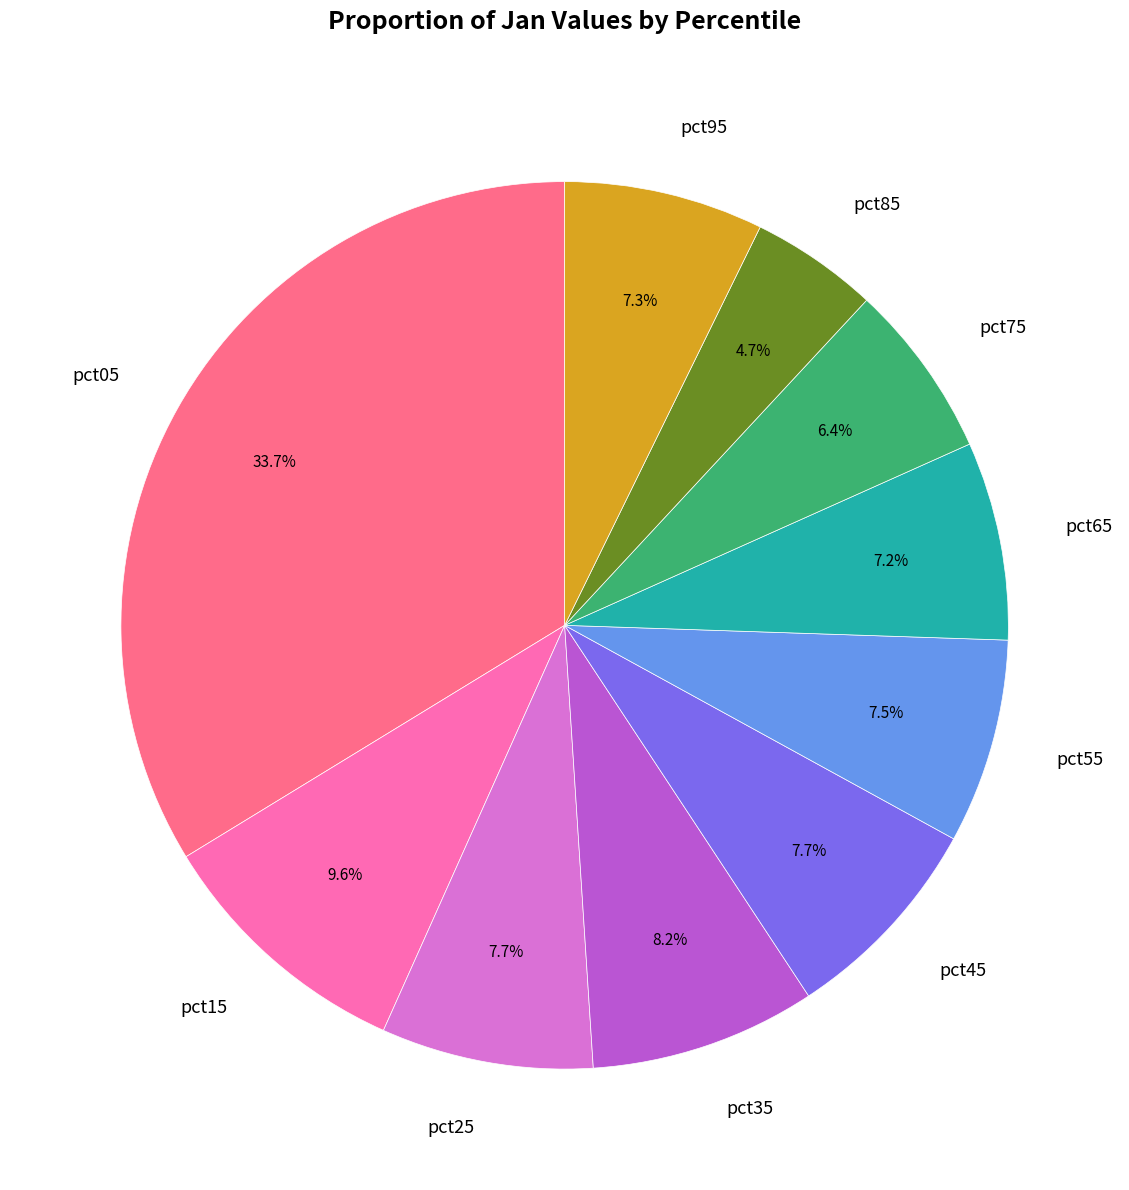

Which slice is the smallest?

pct85